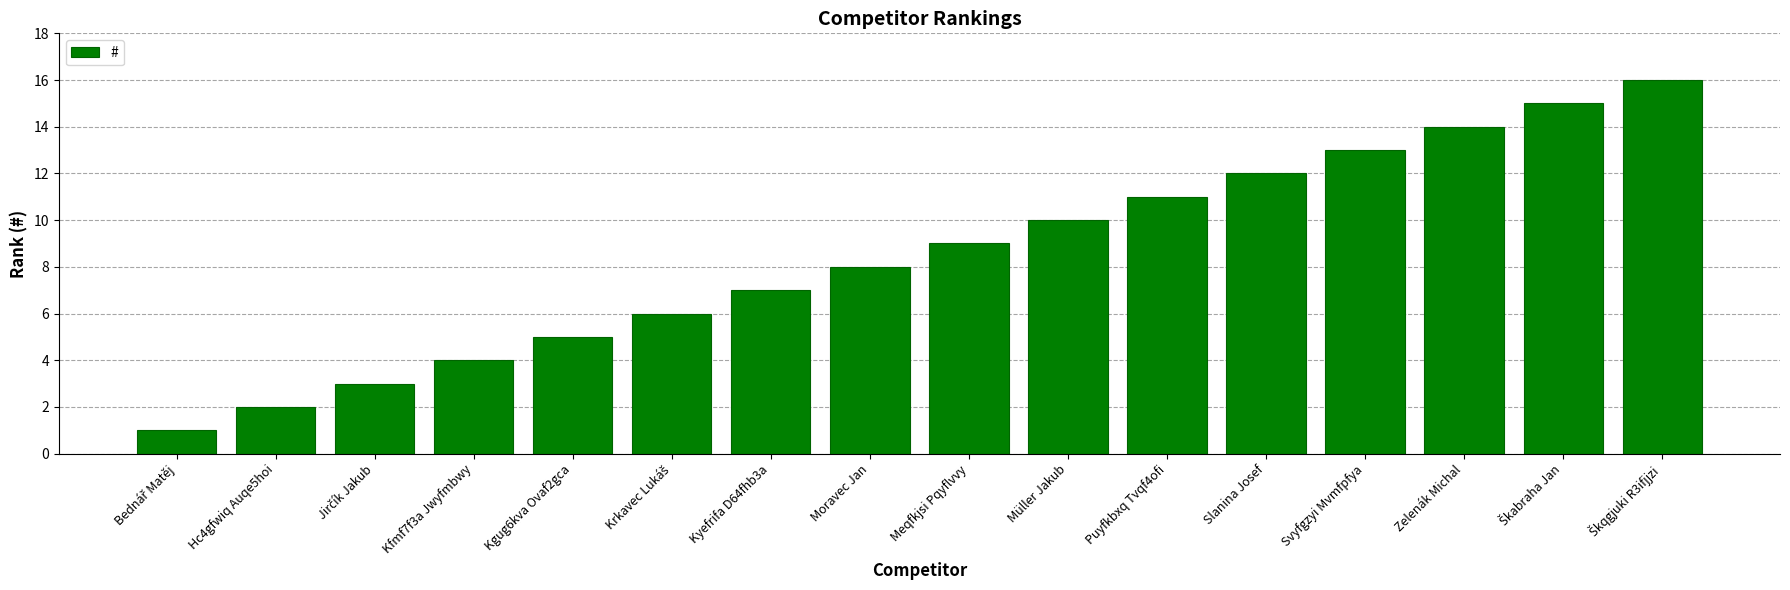

What is the maximum value shown in the chart?

16